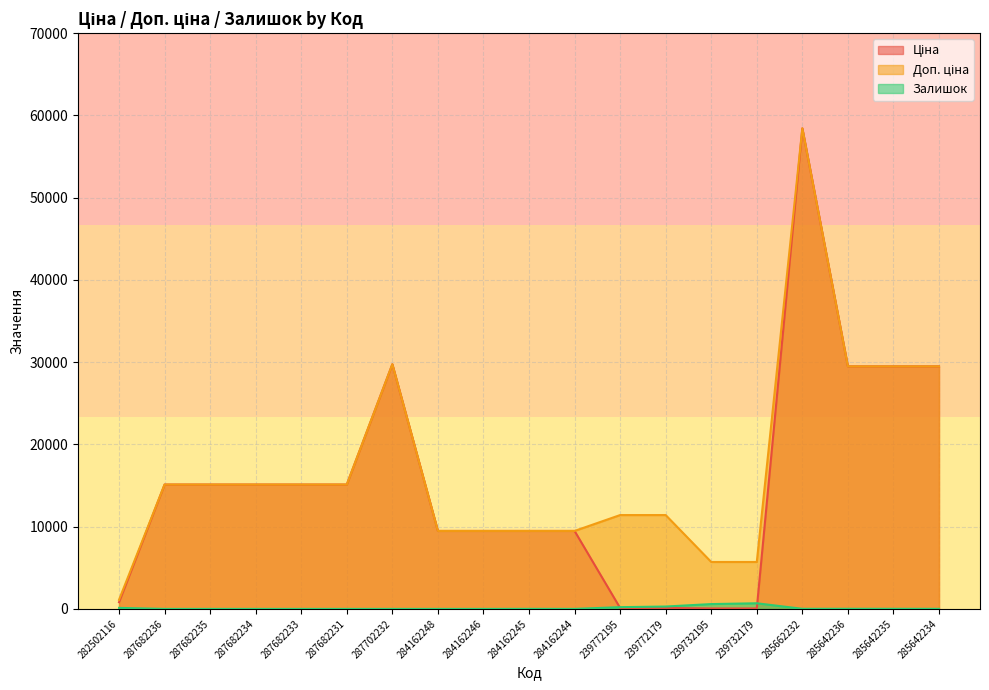

What is the sum of the Ціна values at 287682234 and 287682236?

30240.0